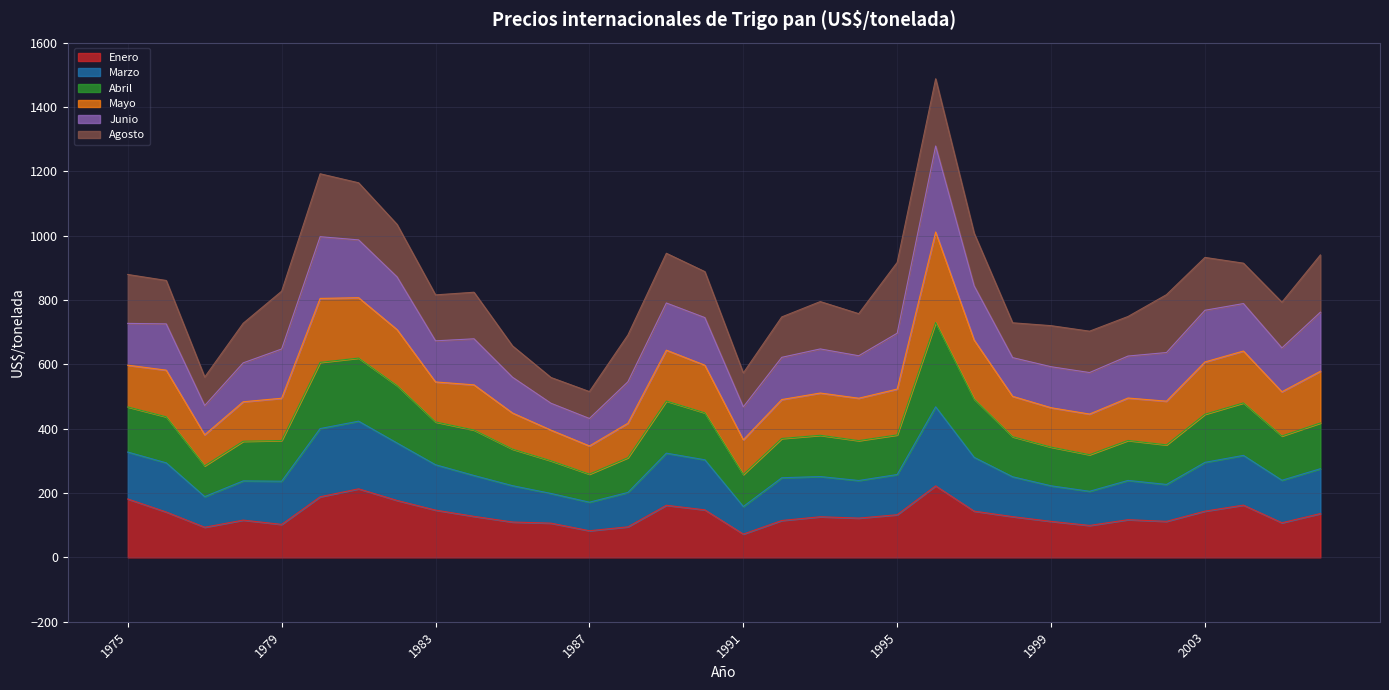

What is the total value across all series at 1995?

916.9